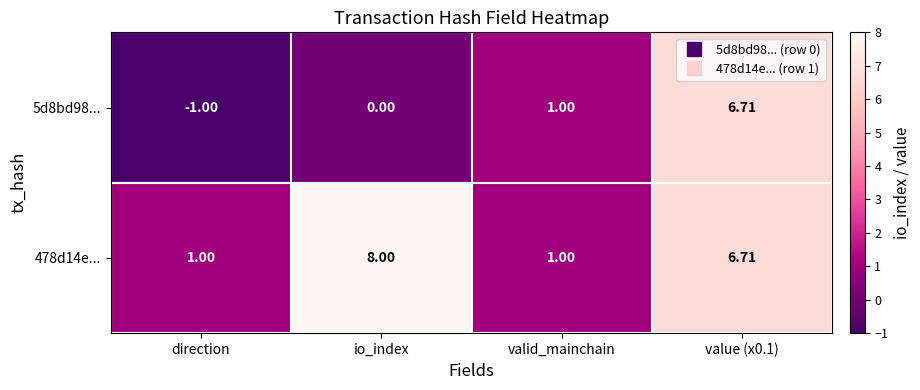

Rank the series by their maximum value, from highest to lowest.

478d14e..., 5d8bd98...